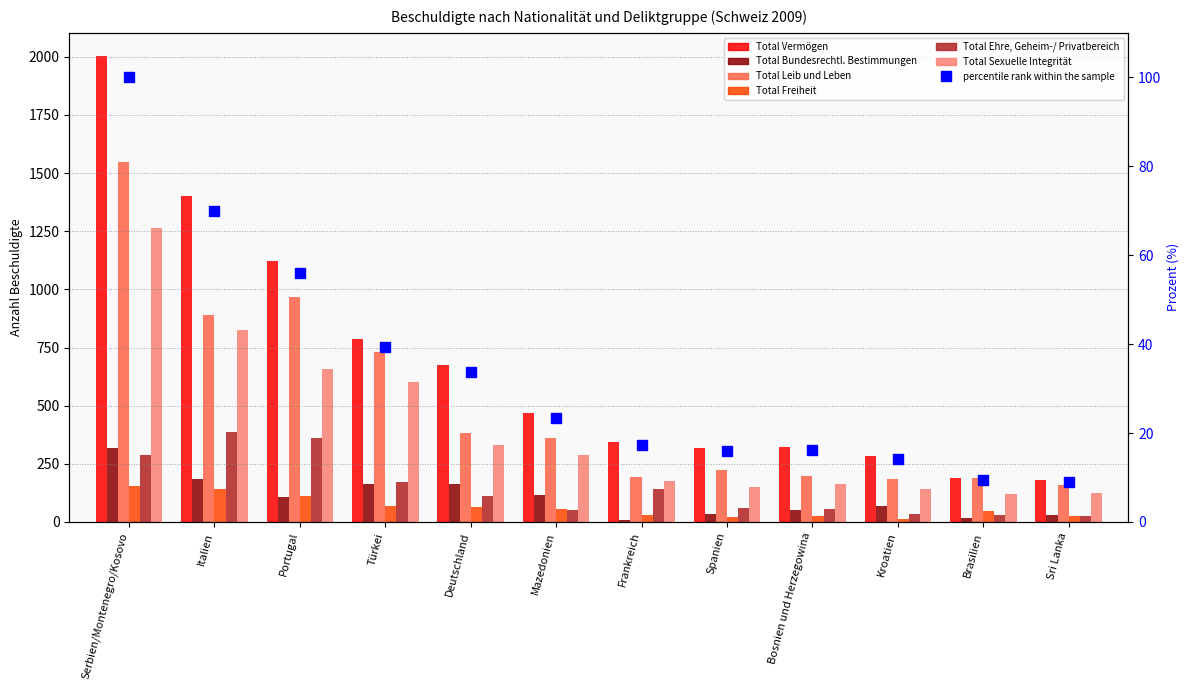

Which category has the highest value in the Total Leib und Leben series?

Serbien/Montenegro/Kosovo